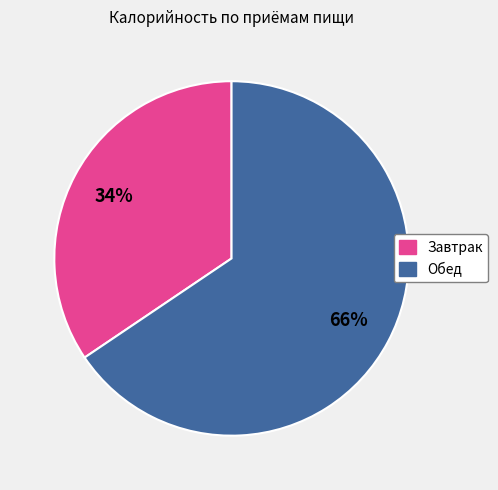

Which category has the smallest portion of the pie?

Завтрак